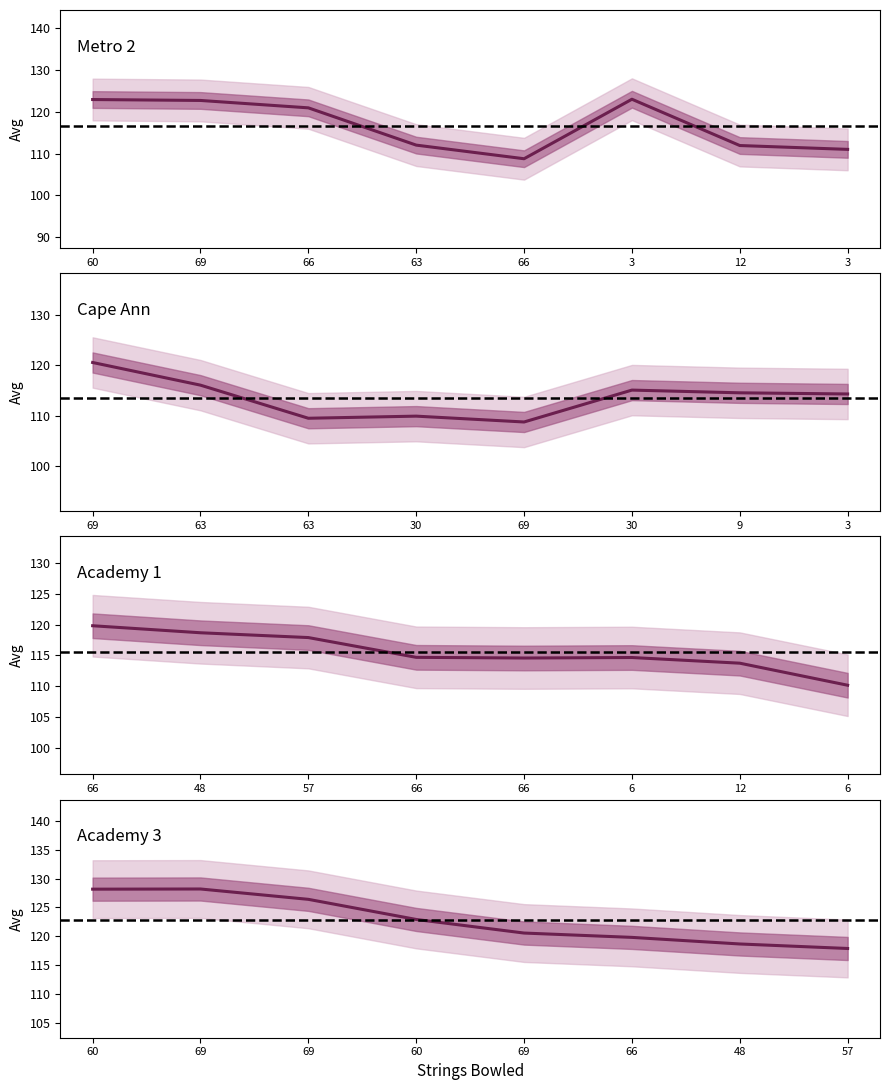

How many intersections are there between Metro 2 and Academy 3?

2